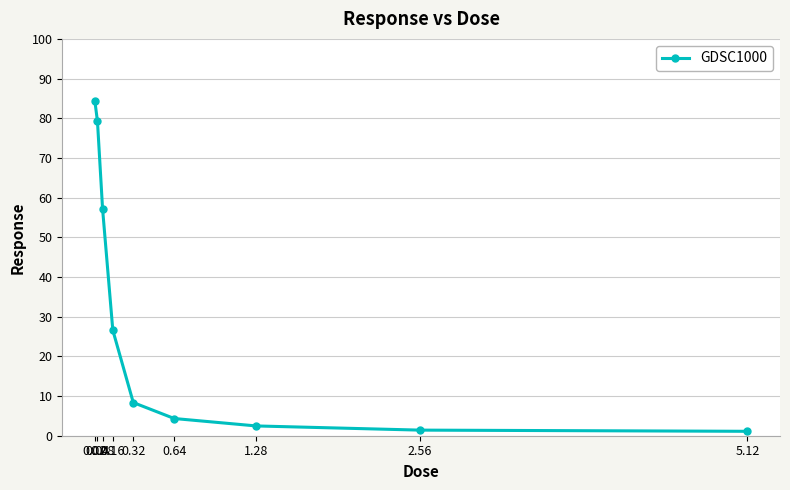

Where does the data first go above 8?

0.02